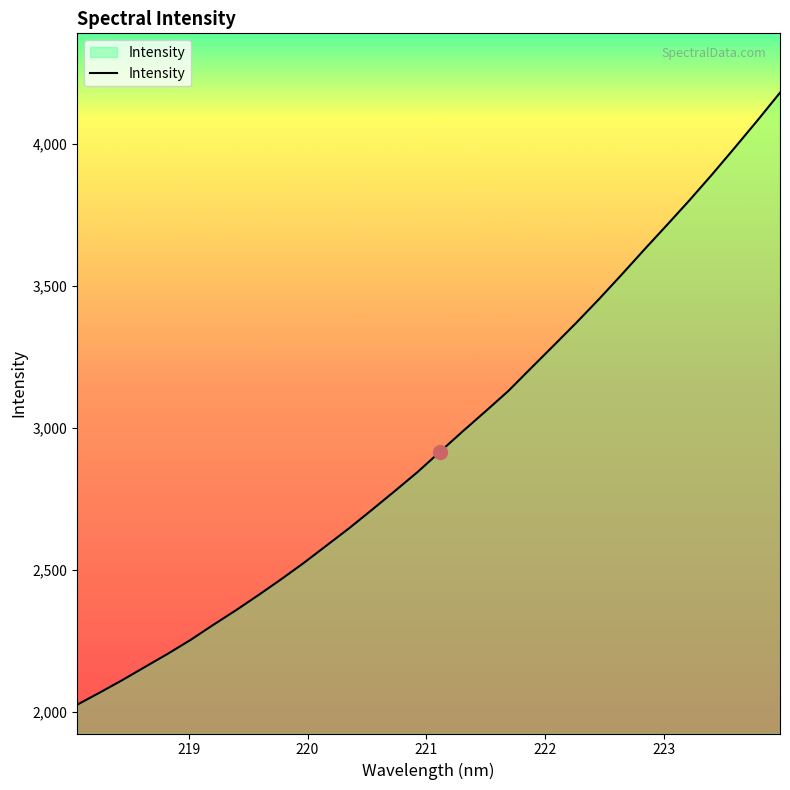

What is the difference between the second highest and minimum values?

2056.4